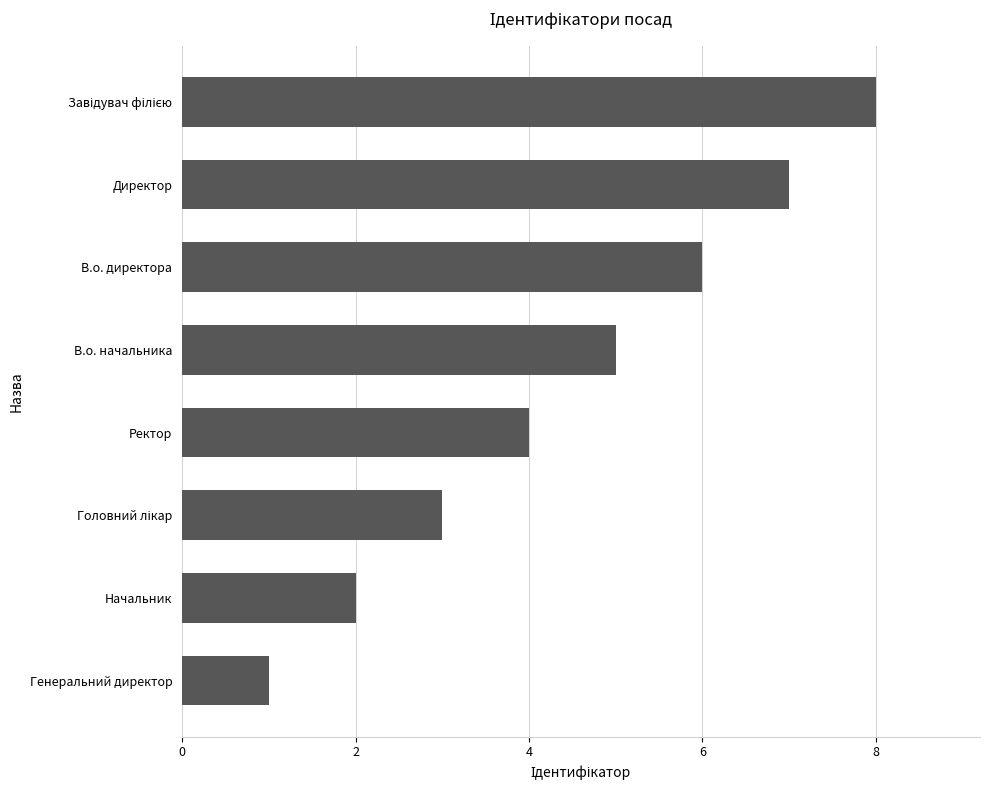

What is the difference between the maximum and second lowest values?

6